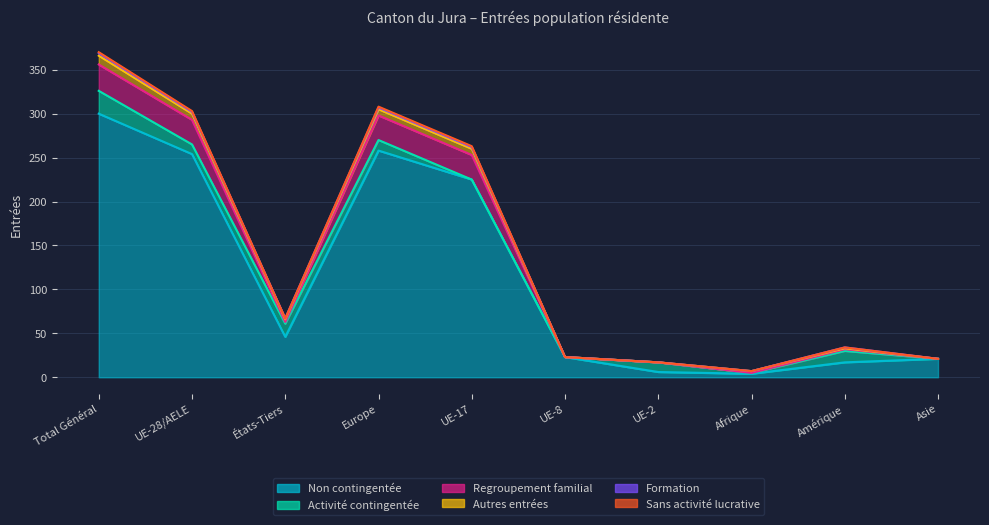

The value of Formation at Europe is 2. True or false?

True